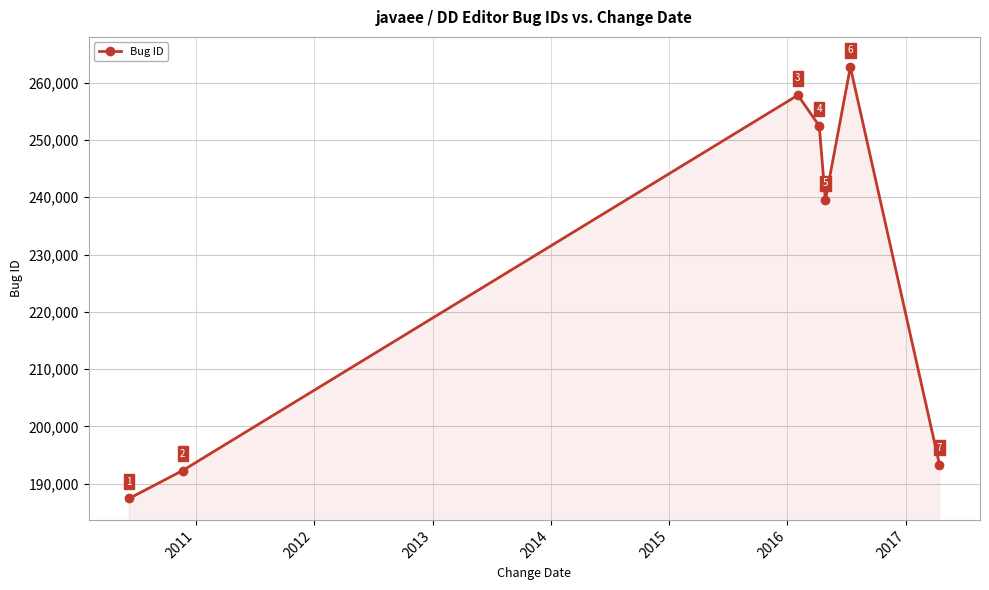

What is the maximum value shown in the chart?

262733